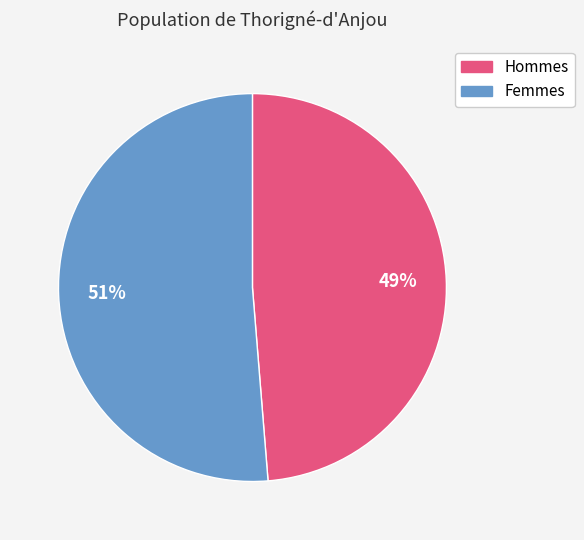

How many segments does this pie chart have?

2